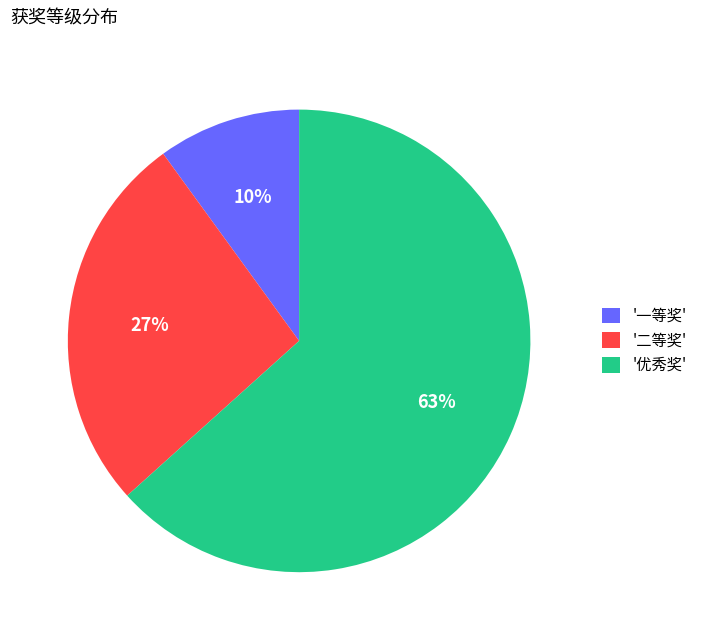

Rank the categories by value from highest to lowest.

'优秀奖', '二等奖', '一等奖'